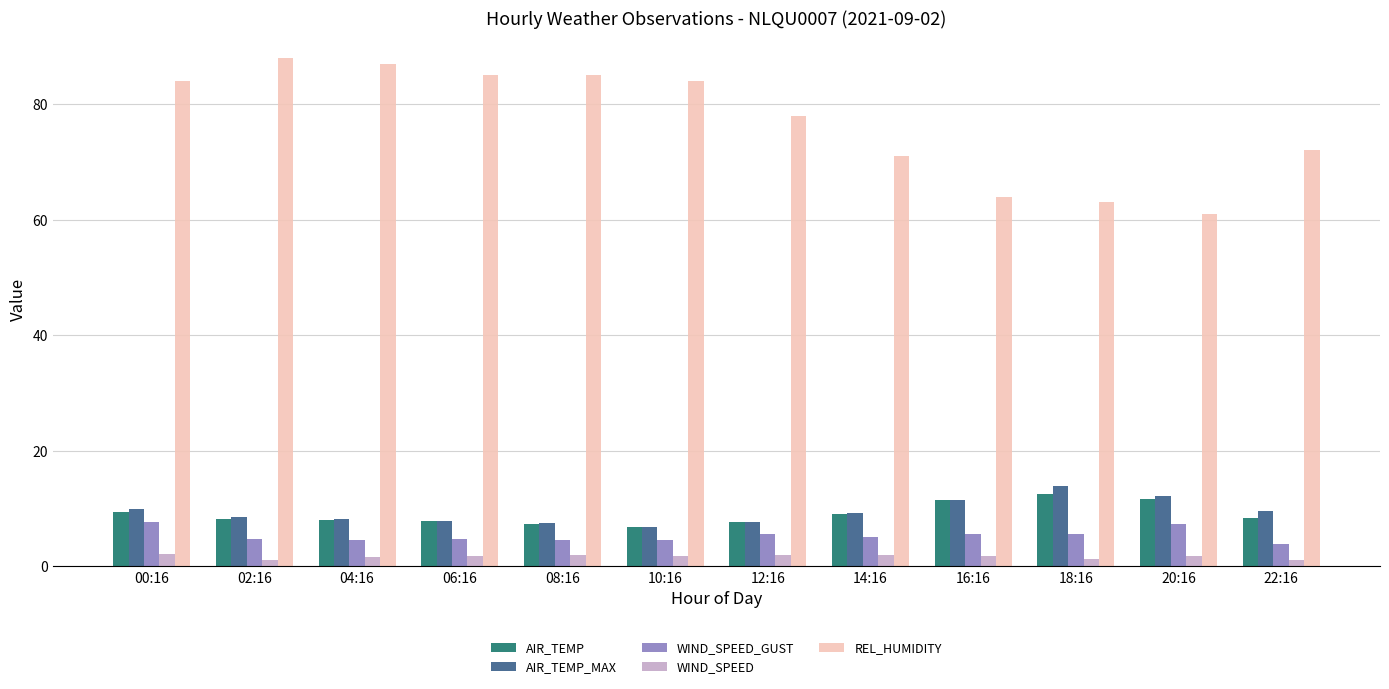

True or false: AIR_TEMP has a value of 12.6 at 02:16.

False